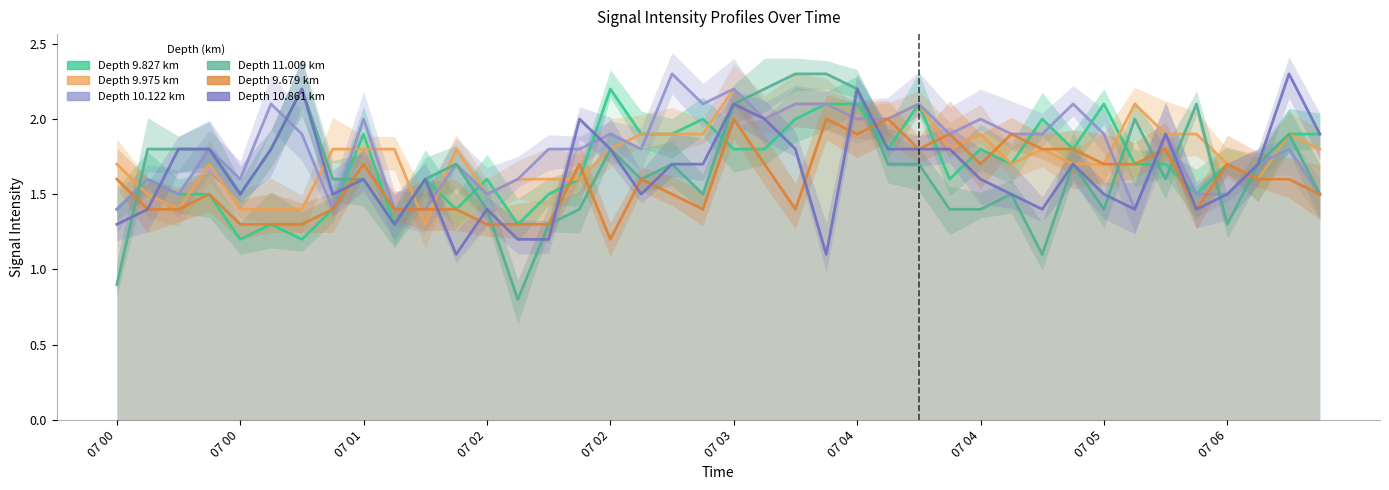

True or false: Range 9.975 km and Range 10.122 km intersect in this chart.

True